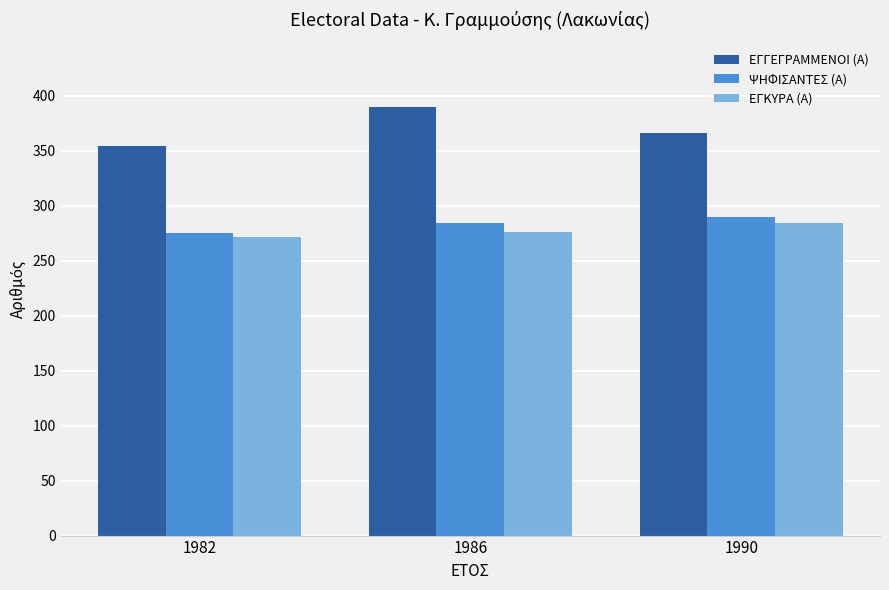

What value does the ΕΓΚΥΡΑ (Α) series have at 1990?

284